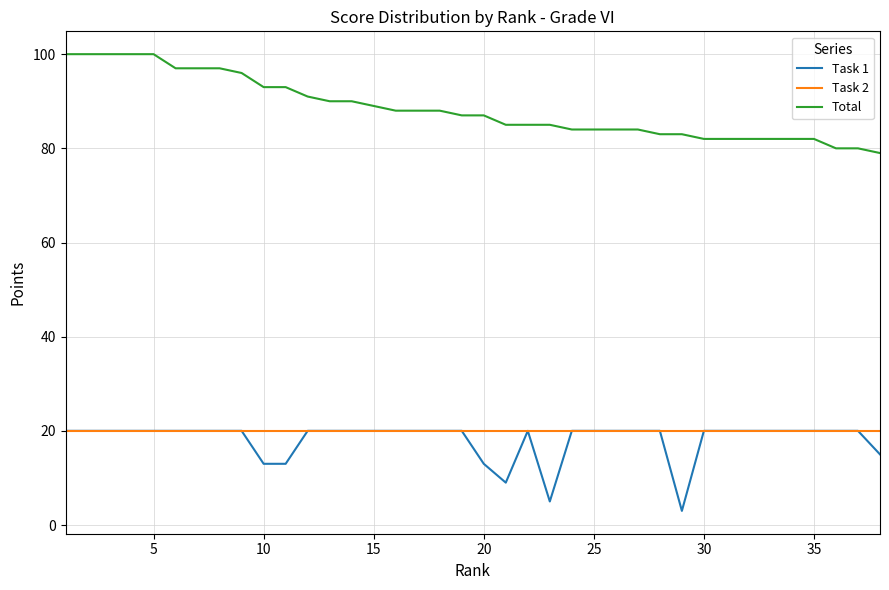

True or false: Task 1 and Total intersect in this chart.

False